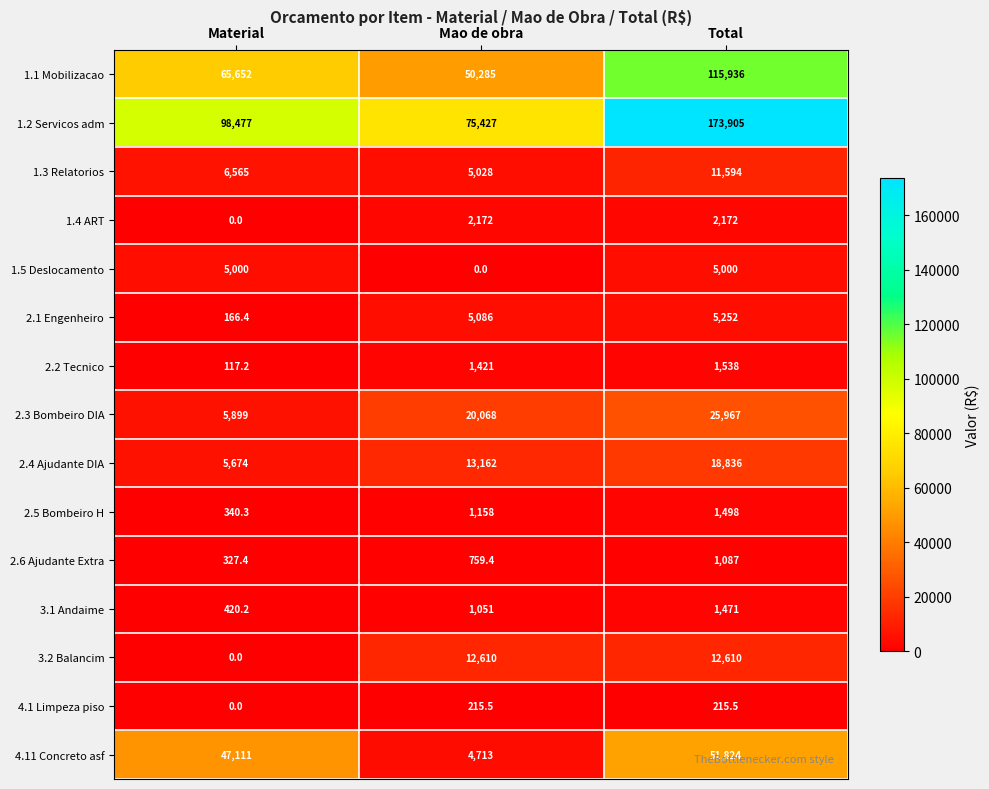

What is the difference between the highest and lowest values at Total?

173689.5